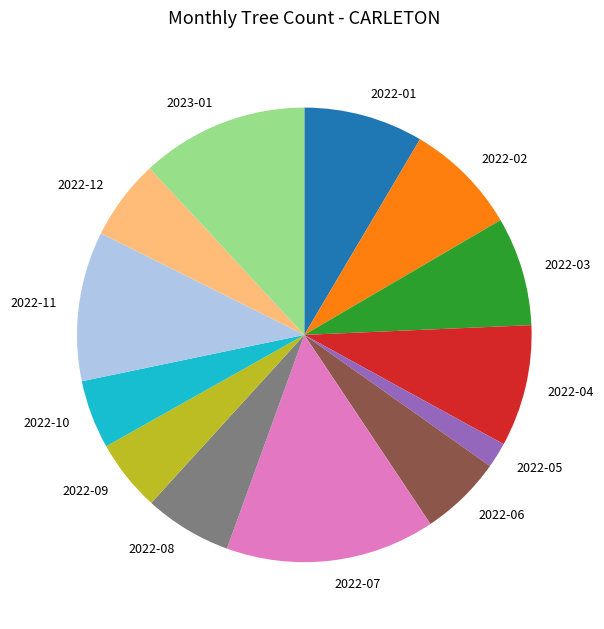

Which category has the biggest portion of the pie?

2022-07